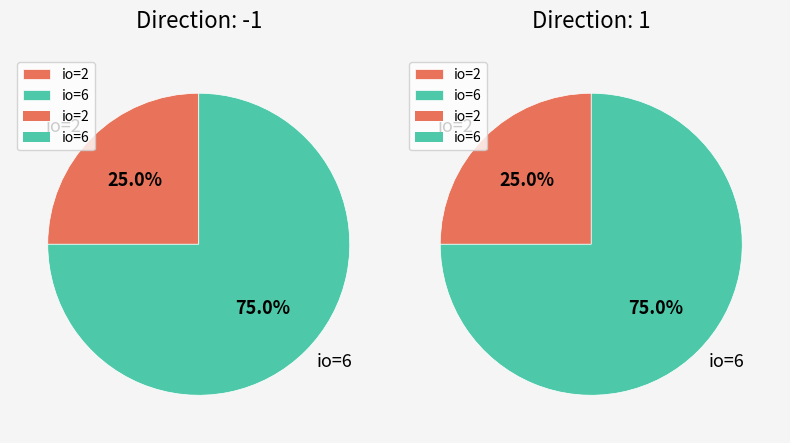

To the nearest percent, what is the difference between the 0 and 1 slice percentages?

50%